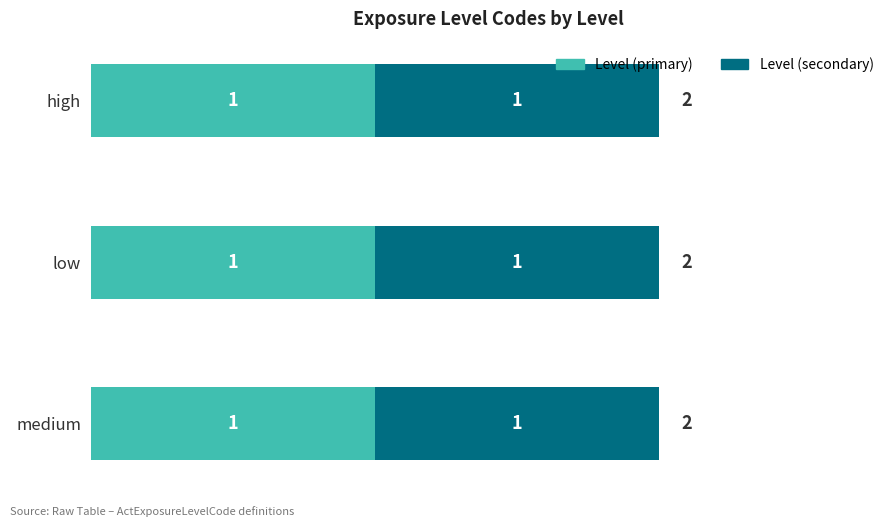

What value does the data have at HIGH?

2